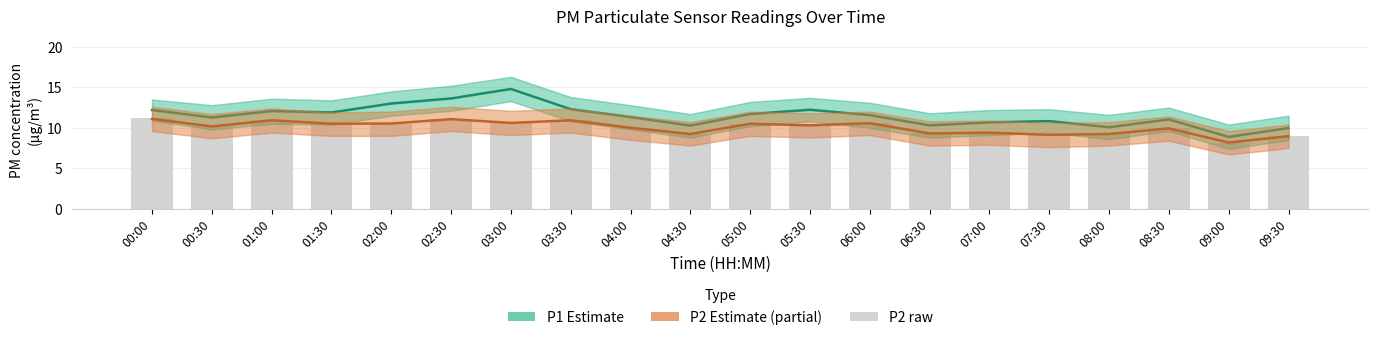

Where does the P1 (Estimate) series first go above 11?

00:00